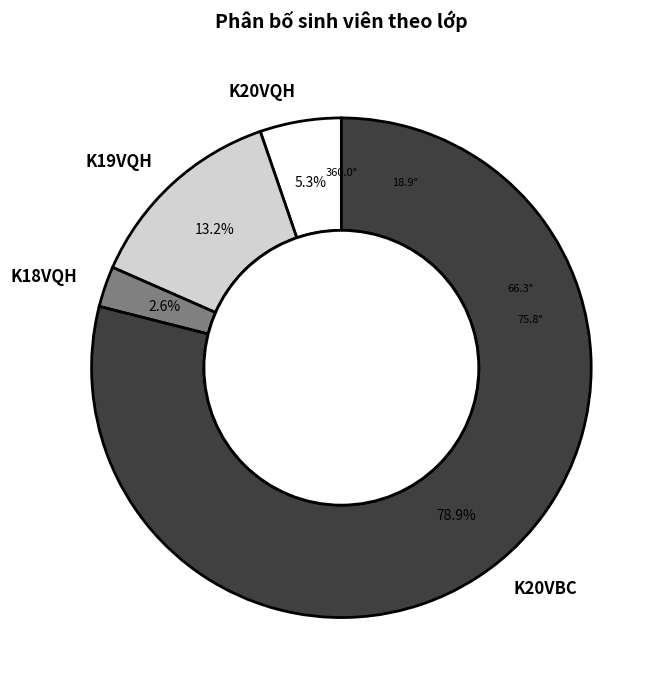

To the nearest percent, what is the difference between the largest and smallest slice percentages?

76%